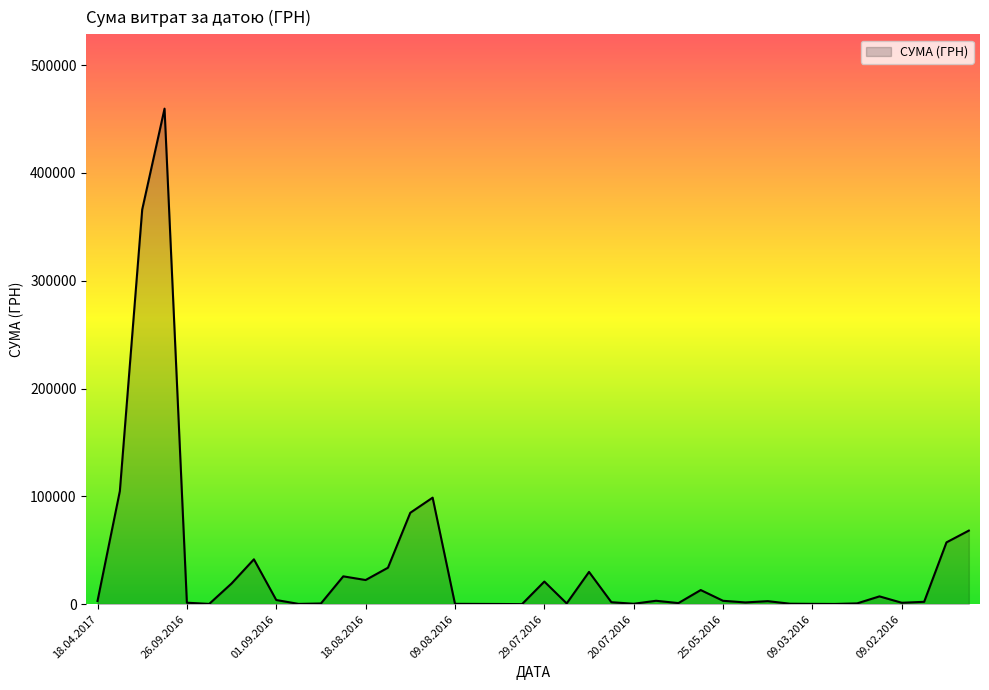

True or false: the data has more than 0 interior local peaks.

True